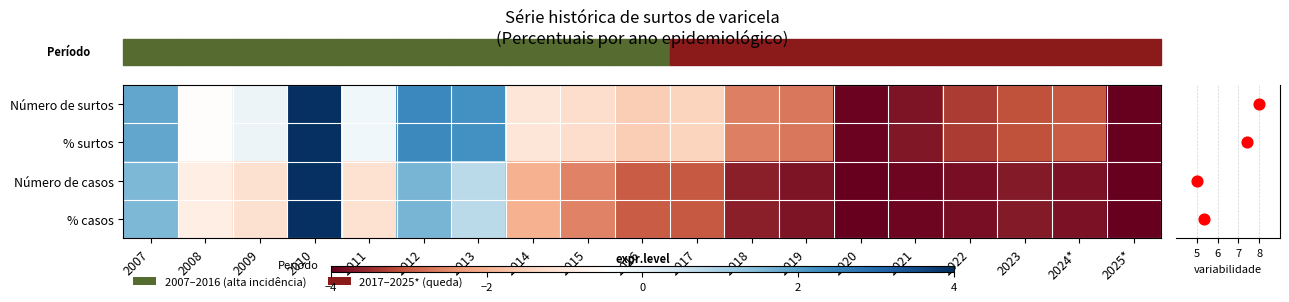

How many series are shown in this chart?

4